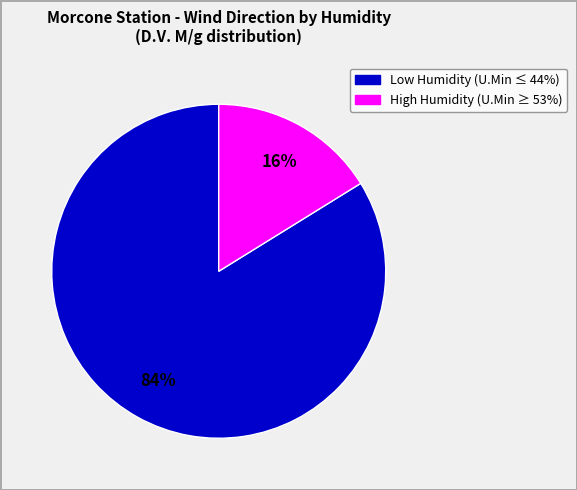

Is there any slice that represents more than half of the pie?

Yes